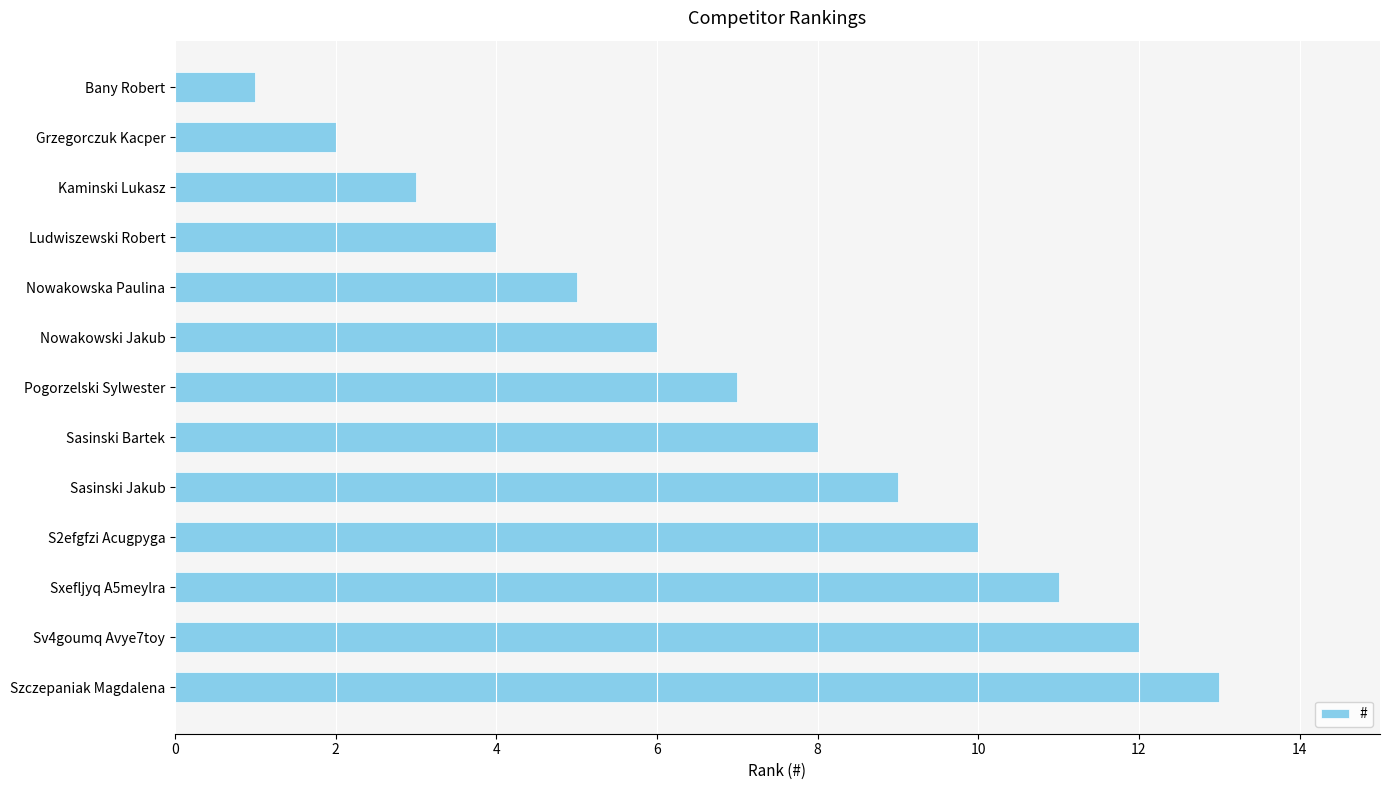

What is the difference between the second highest and minimum values?

11